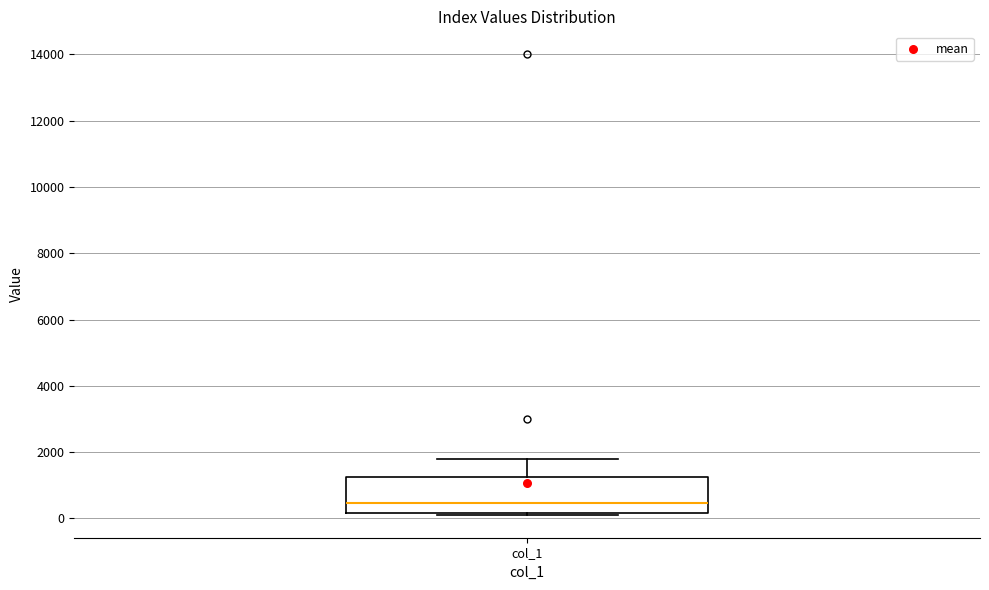

Where is the lower edge of the box for col_1 on the y-axis? The values are not printed on the chart, so give them approximately, as read against the axis.

200